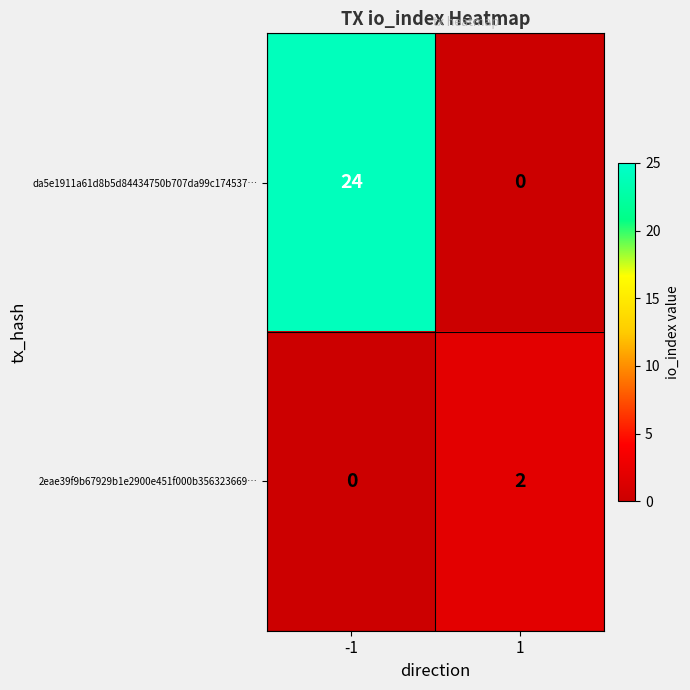

What is the spread (max minus min) of values at 1?

2